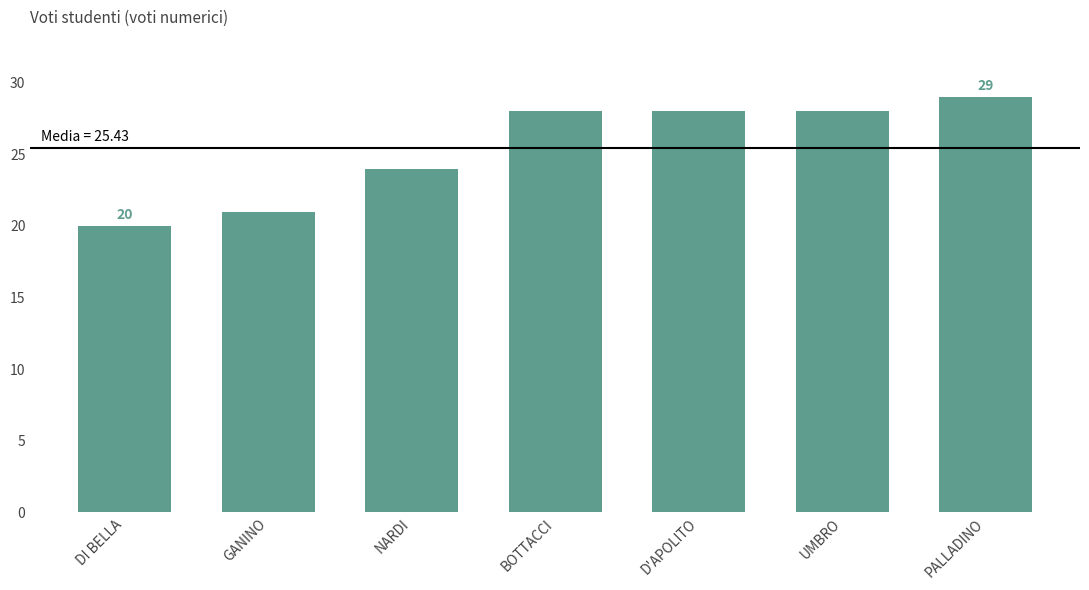

How many distinct data groups are displayed?

1